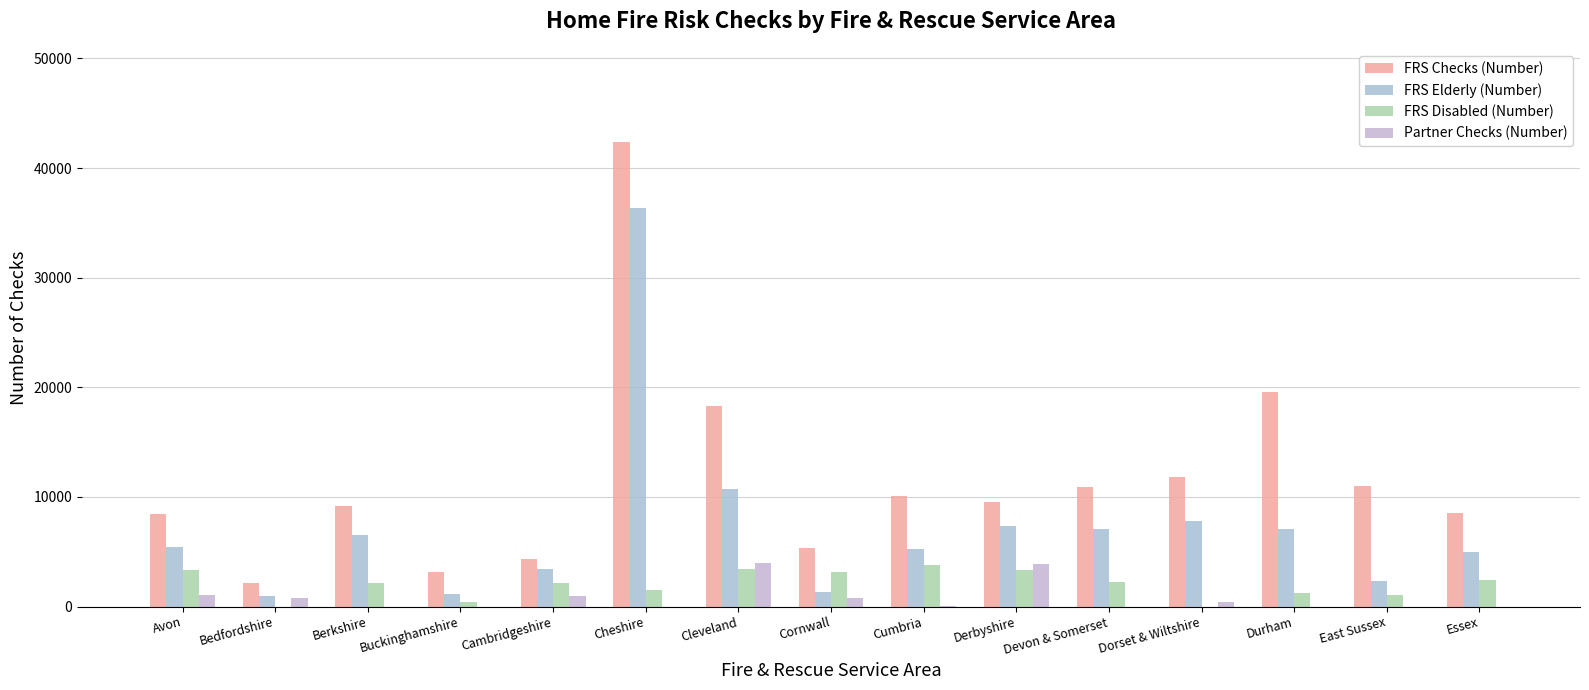

Are the bars grouped side by side (vs. stacked)?

Yes